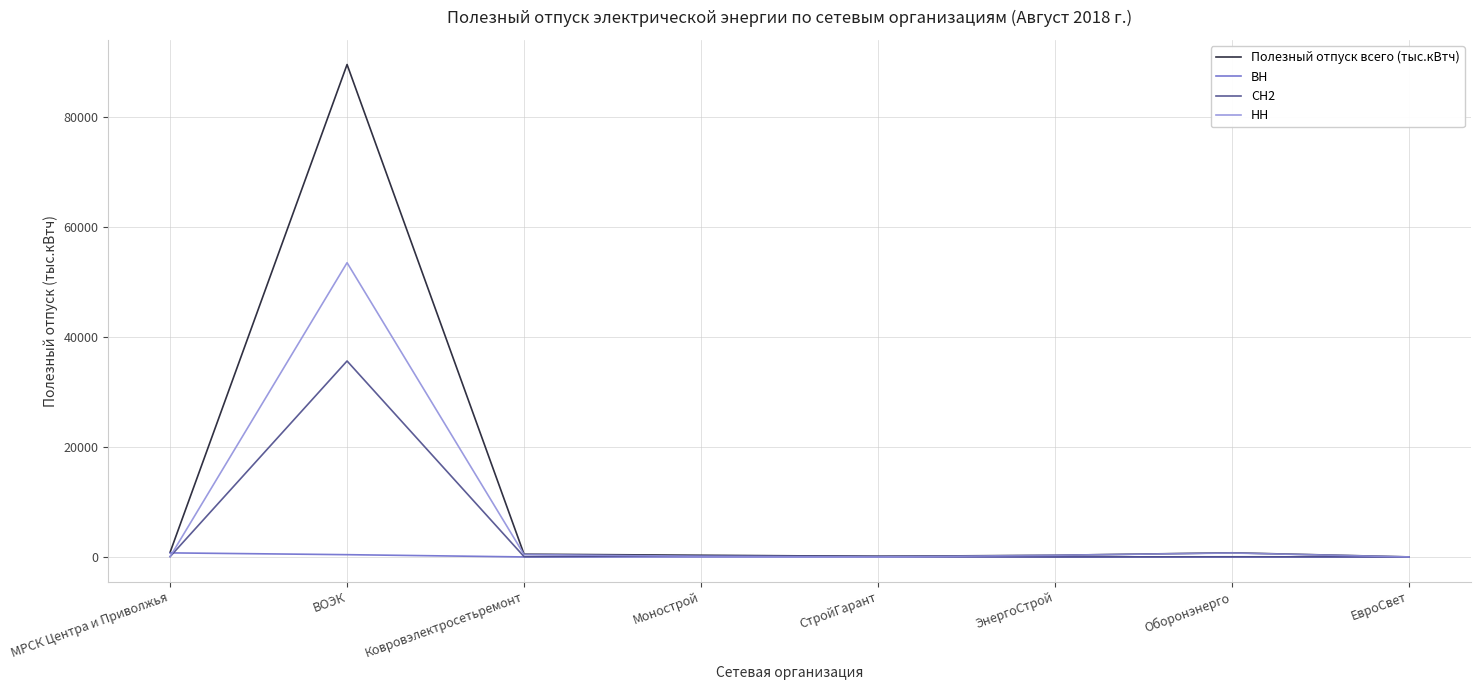

What is the sum of the ВН values at МРСК Центра и Приволжья and Ковровэлектросетьремонт?

737.2